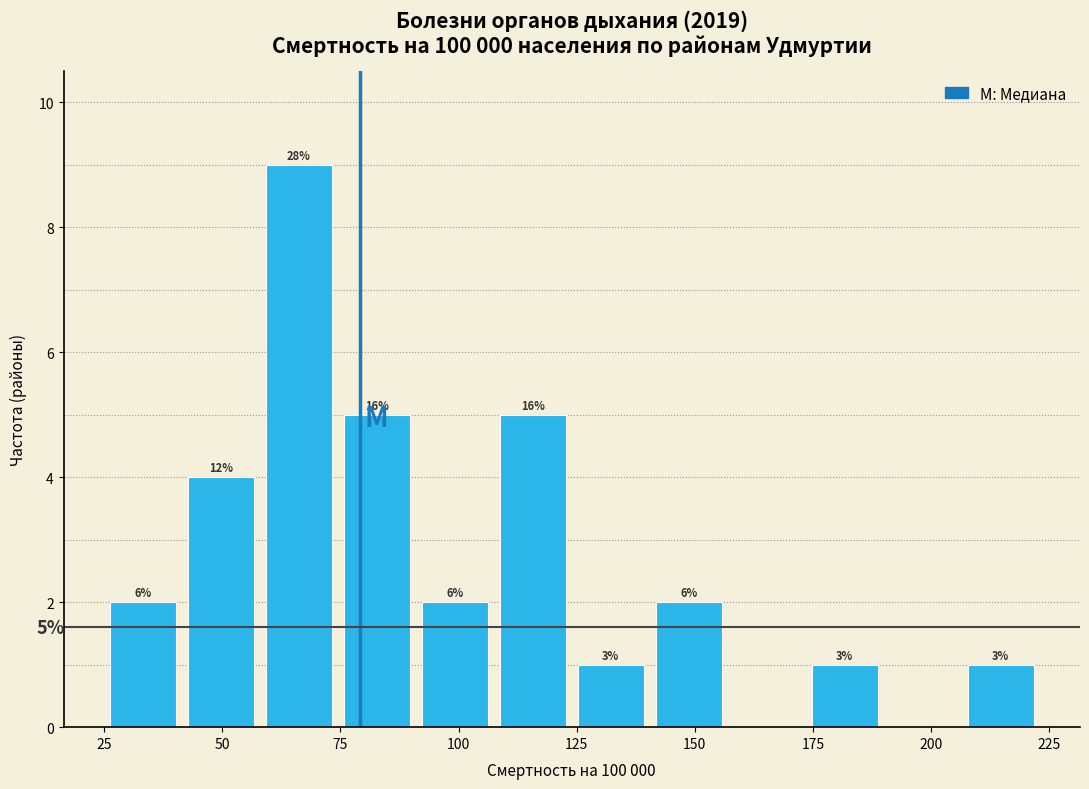

Read against the x-axis, roughly where is the centre of the tallest bar?

65